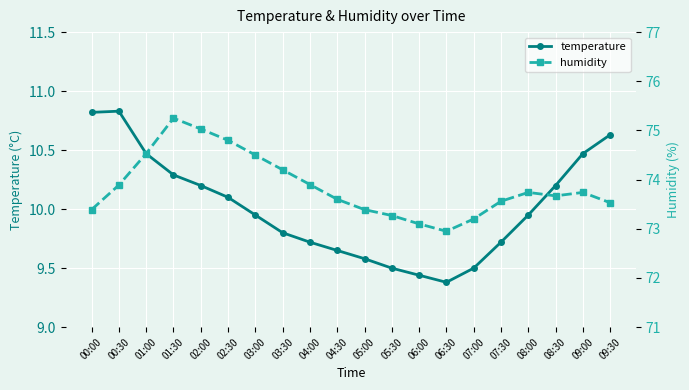

Which series has the largest total across all categories?

humidity